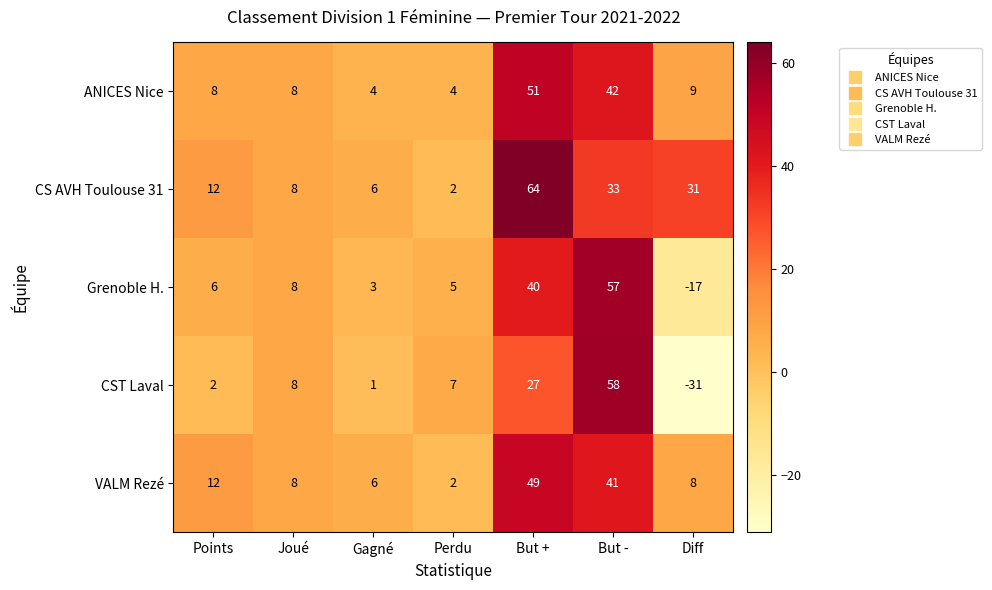

At how many categories does at least one series exceed 48?

2